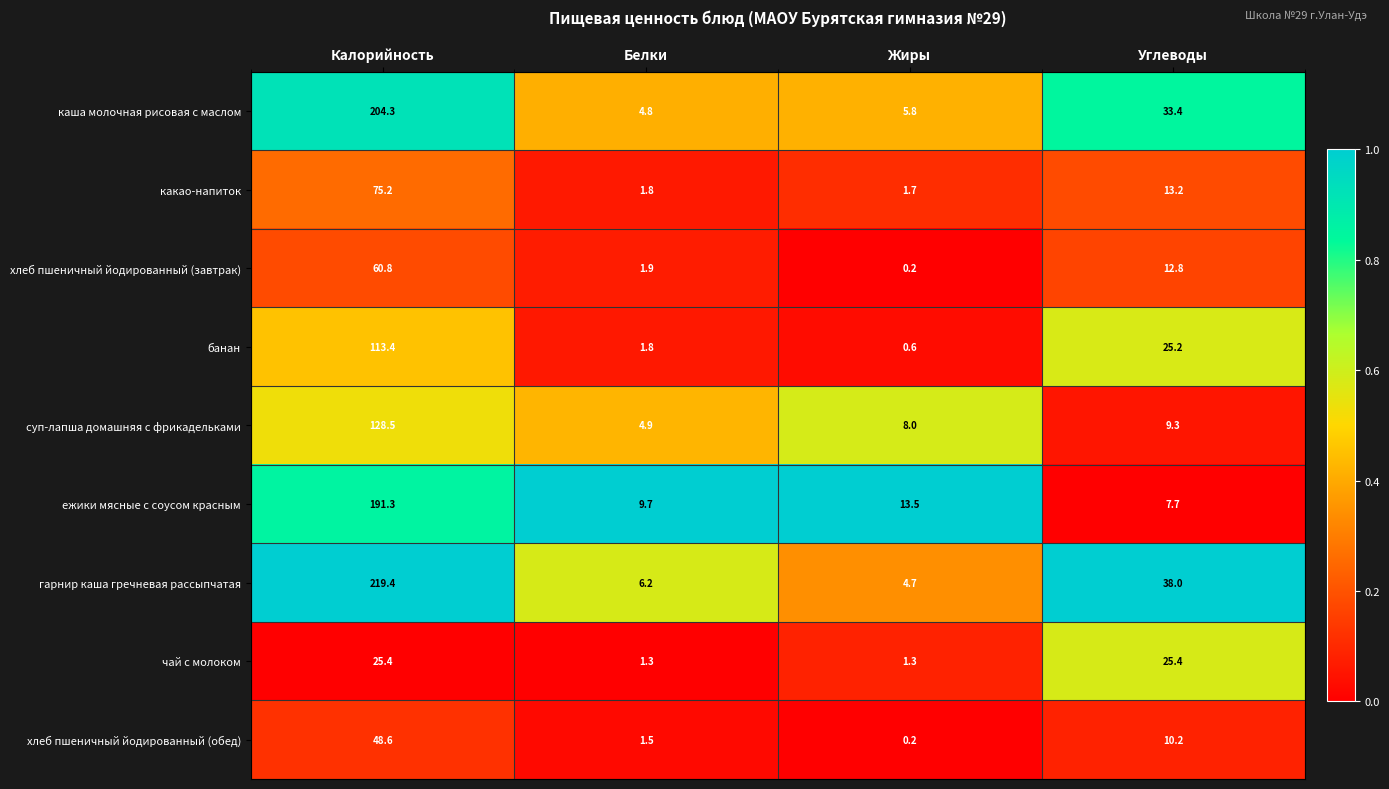

What is the sum of the какао-напиток values at Углеводы and Белки?

15.0